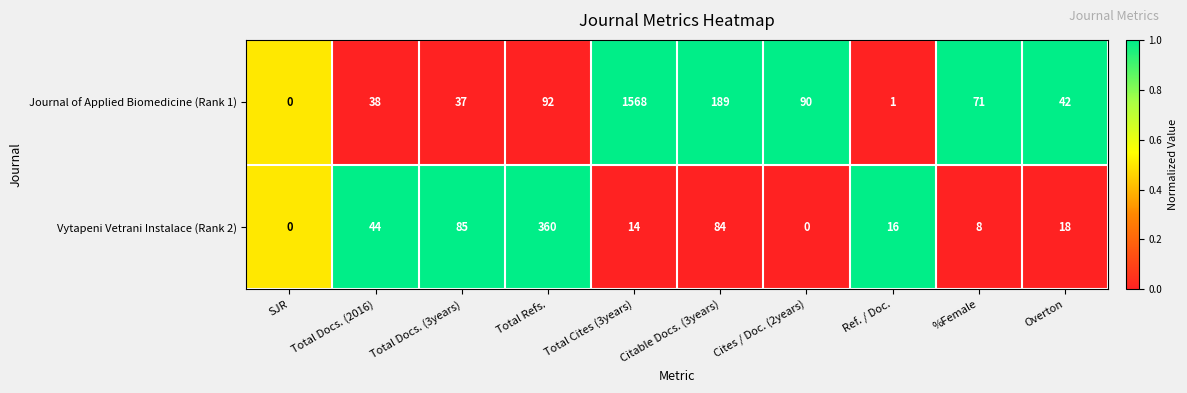

At which category is the sum across all series the highest?

Total Cites (3years)